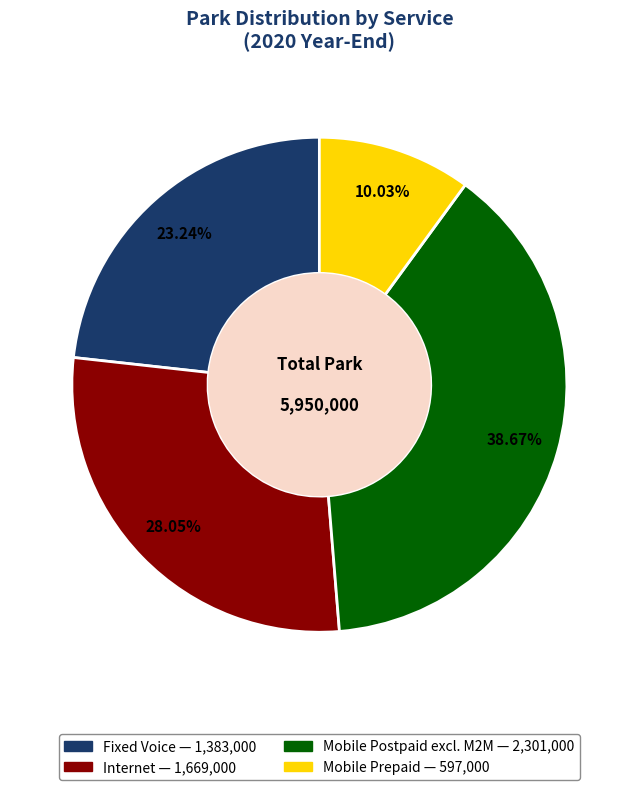

To the nearest percent, what is the difference between the Internet and Mobile Prepaid slice percentages?

18%